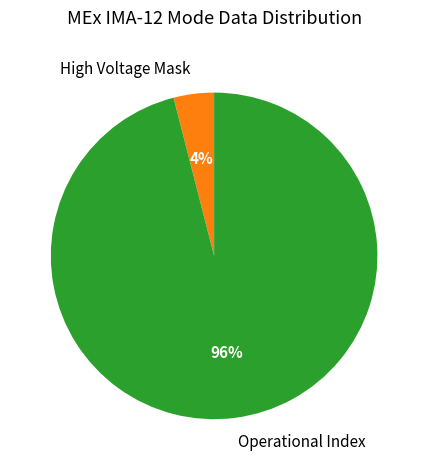

What is the largest slice in the pie chart?

Operational Index